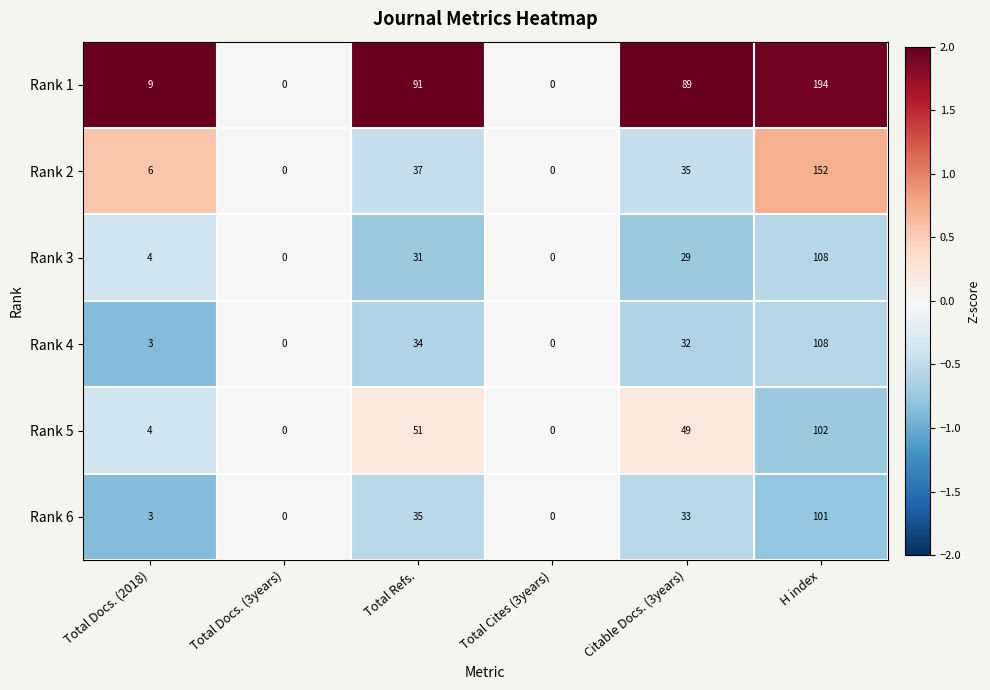

What is the sum of all Rank 3 values?

172